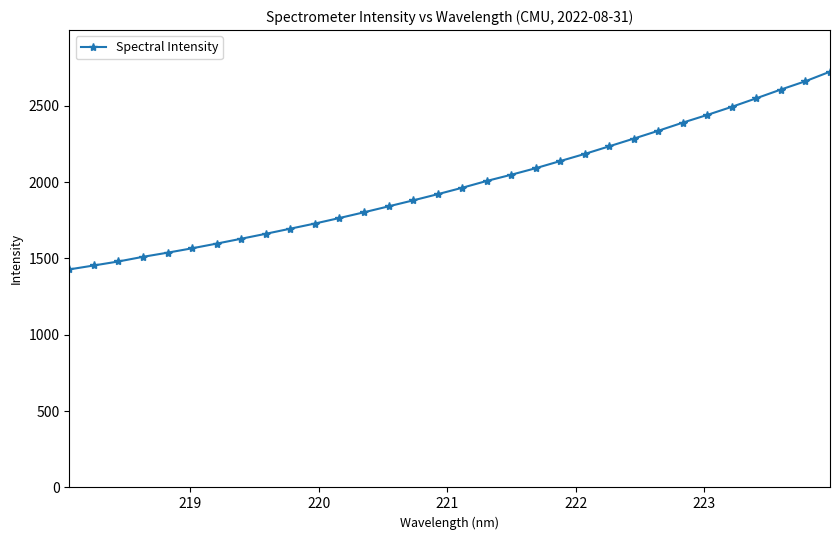

What is the difference between the second highest and second lowest values?

1206.6